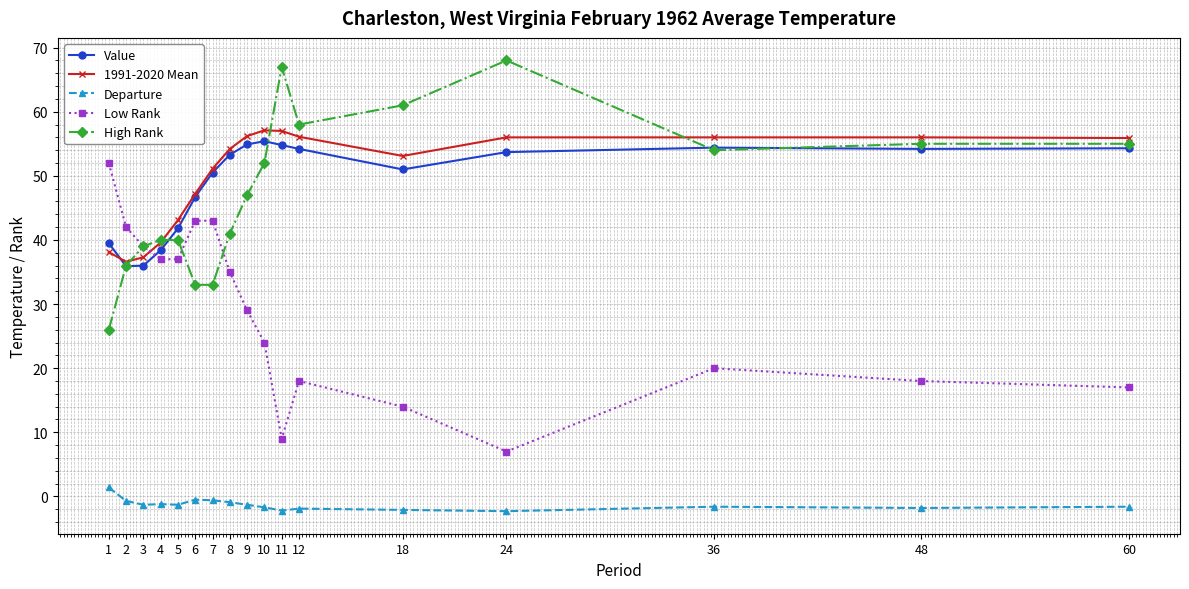

True or false: Value and 1991-2020 Mean intersect in this chart.

True